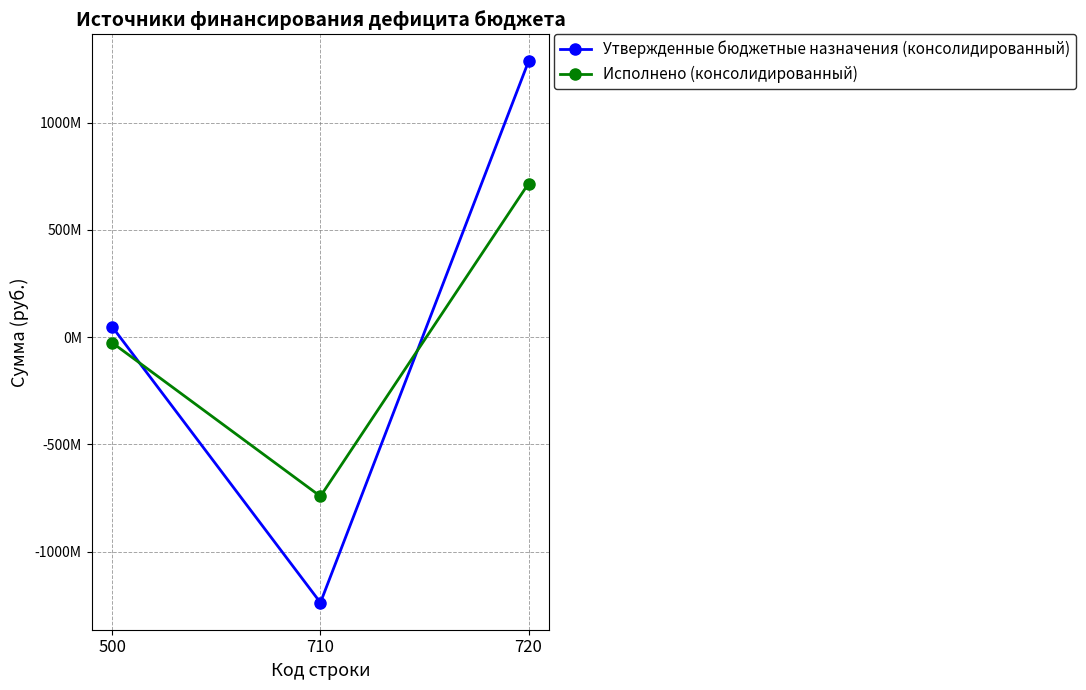

List the labels in order of Утвержденные бюджетные назначения (консолидированный) value, smallest first.

710, 500, 720